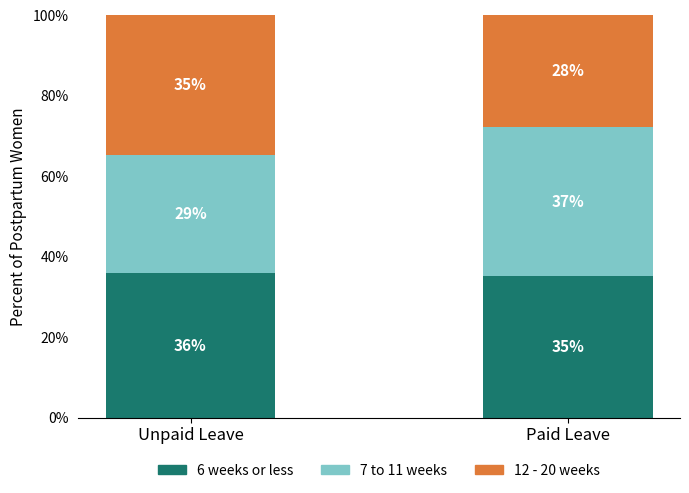

What is the average value of the 6 weeks or less series?

35.5